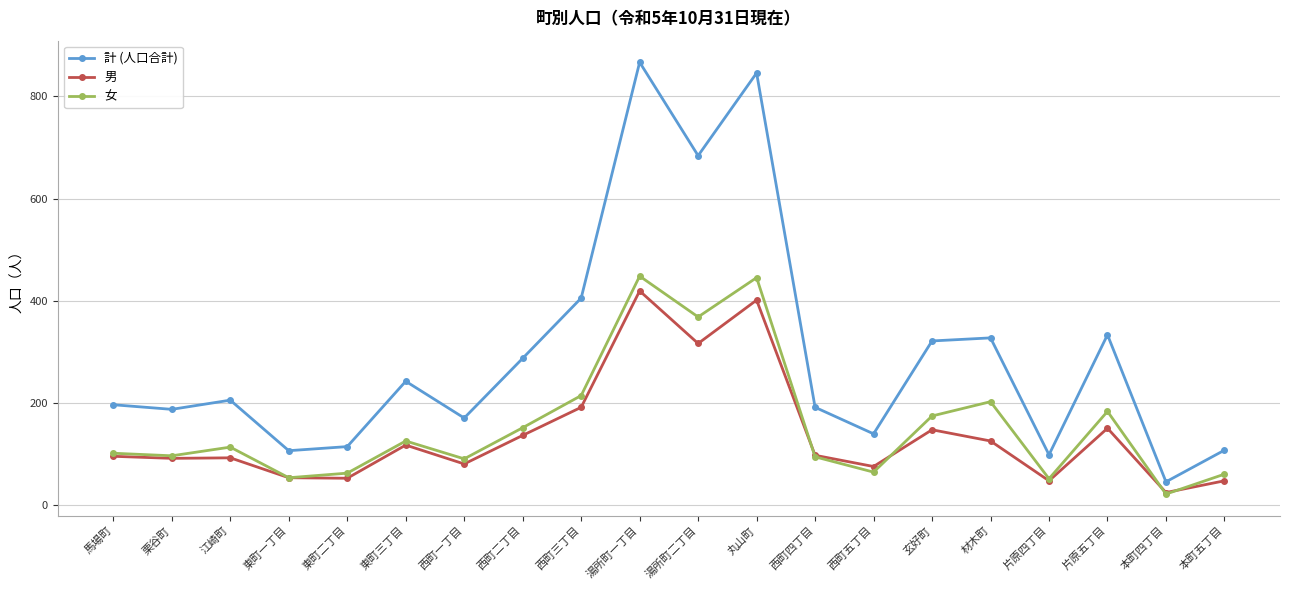

What is the value of the 女 point at the 18th from the left?

183